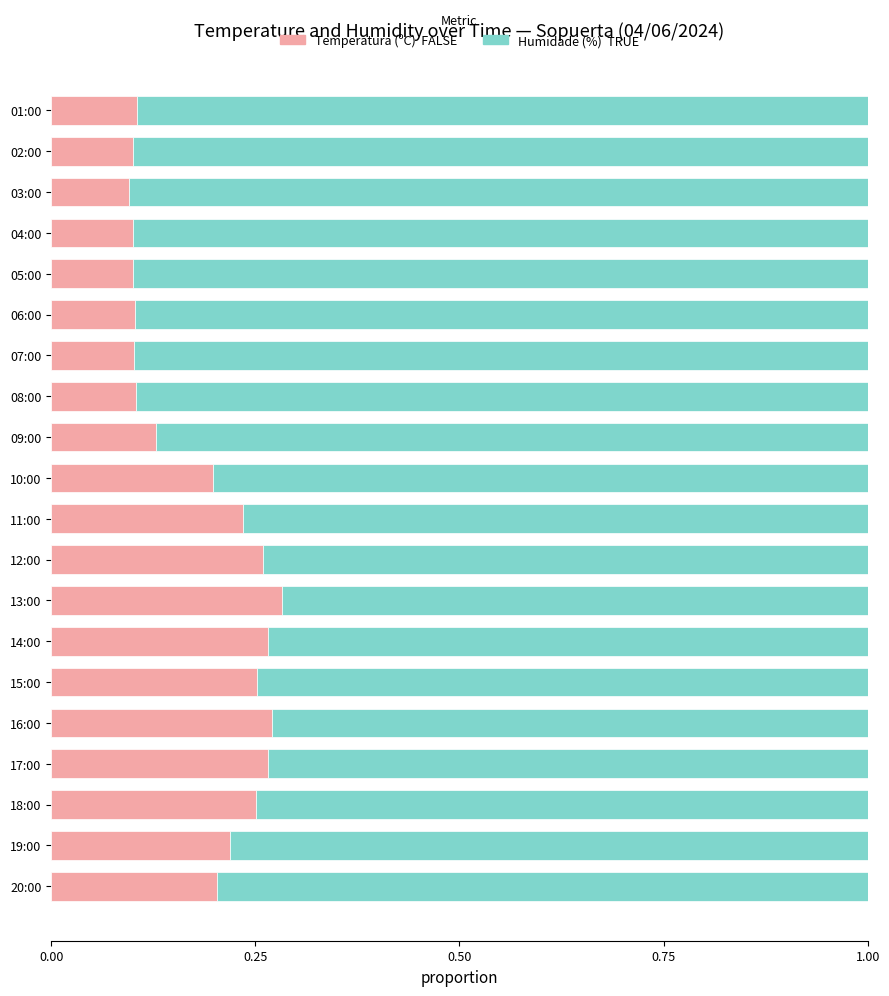

Count the number of data series in this chart.

2